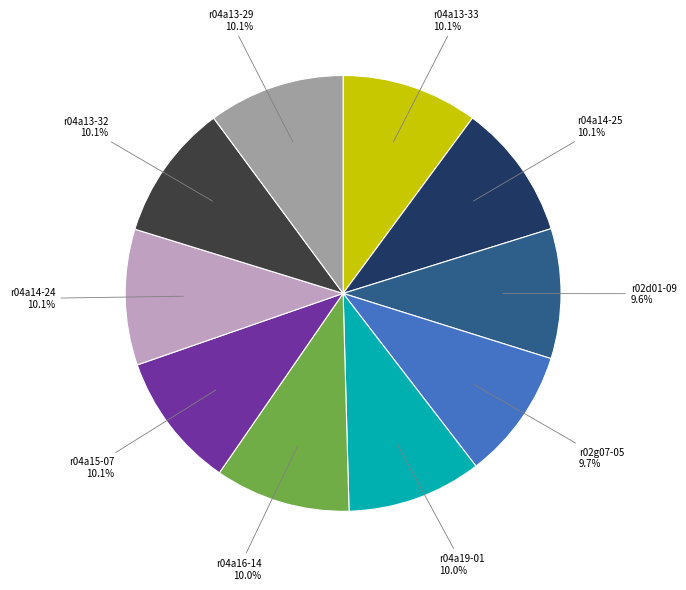

Does any single category account for the majority?

No